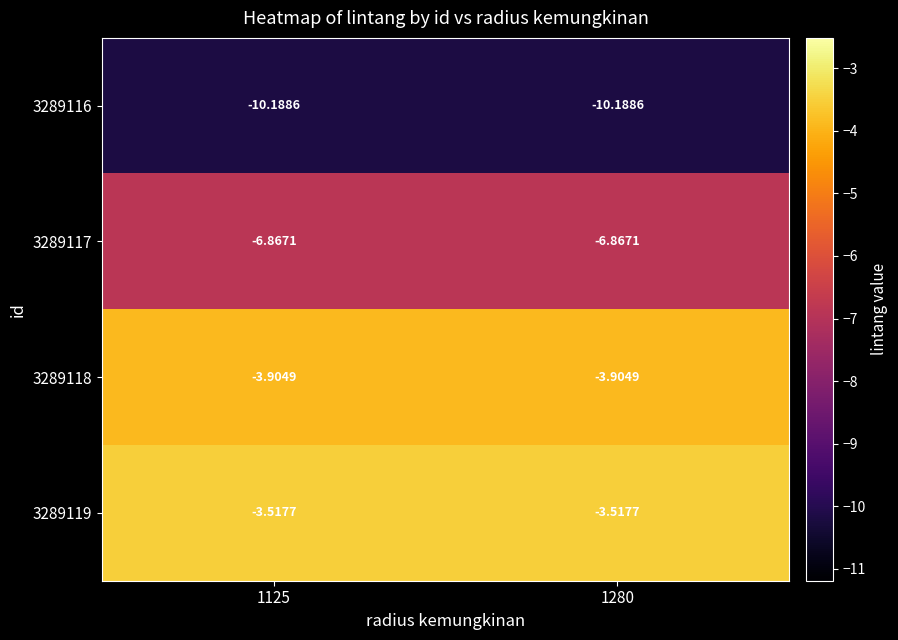

Is the value of 3289117 at 1280 greater than the value of 3289118 at 1280?

No